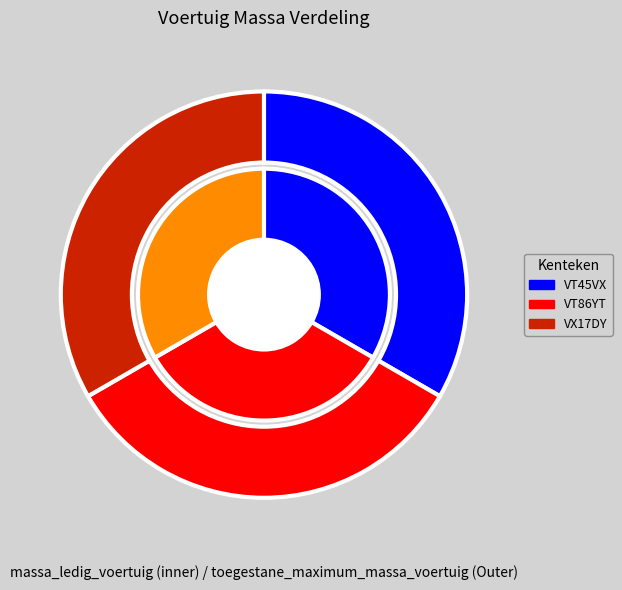

True or false: VT45VX accounts for 33% of the total.

True